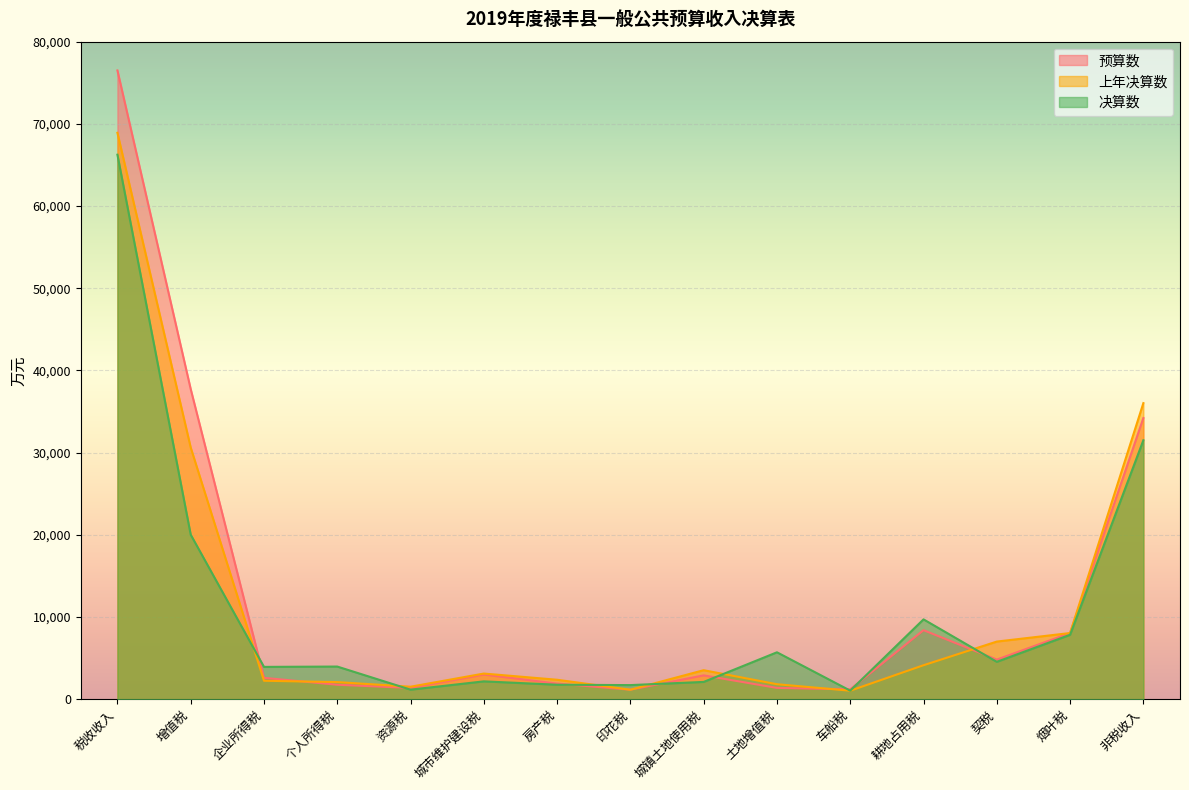

Reading left to right, what are all the values shown in this chart?

预算数: 税收收入=76500	增值税=37730	企业所得税=2600	个人所得税=1760	资源税=1370	城市维护建设税=3000	房产税=1900	印花税=1160	城镇土地使用税=2900	土地增值税=1380	车船税=1200	耕地占用税=8400	契税=4820	烟叶税=8050	非税收入=34210
上年决算数: 税收收入=68912	增值税=30621	企业所得税=2246	个人所得税=2083	资源税=1520	城市维护建设税=3121	房产税=2368	印花税=1155	城镇土地使用税=3530	土地增值税=1824	车船税=1036	耕地占用税=4135	契税=7013	烟叶税=8051	非税收入=36025
决算数: 税收收入=66248	增值税=20019	企业所得税=3932	个人所得税=3973	资源税=1163	城市维护建设税=2172	房产税=1762	印花税=1717	城镇土地使用税=2104	土地增值税=5709	车船税=1043	耕地占用税=9715	契税=4549	烟叶税=7838	非税收入=31504